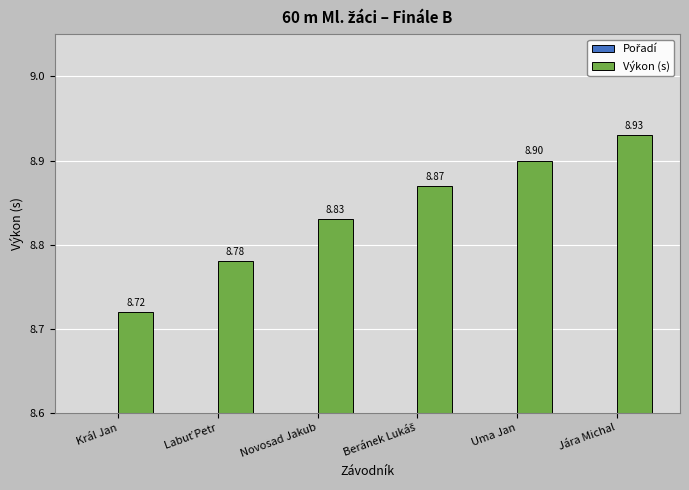

Which series has the widest spread of values?

Pořadí